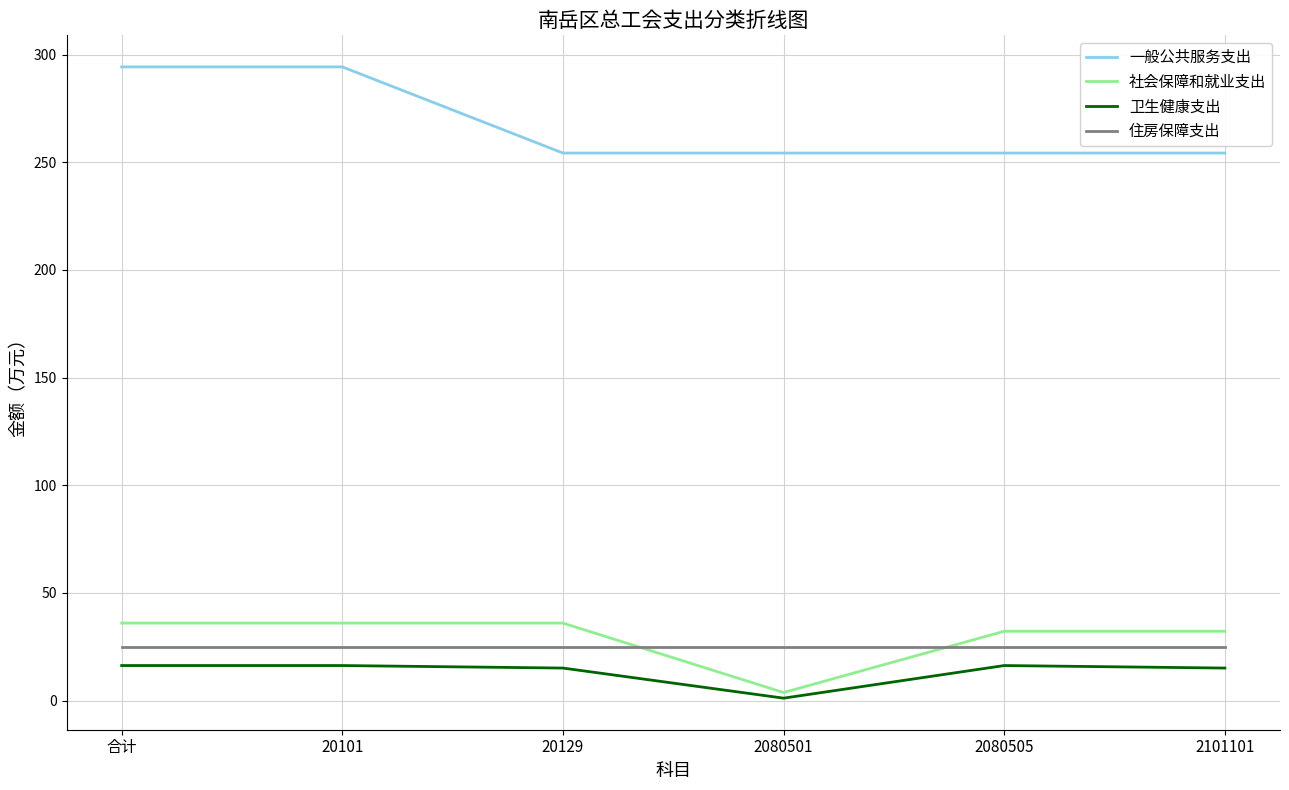

What is the total value across all series at 20101?

371.4